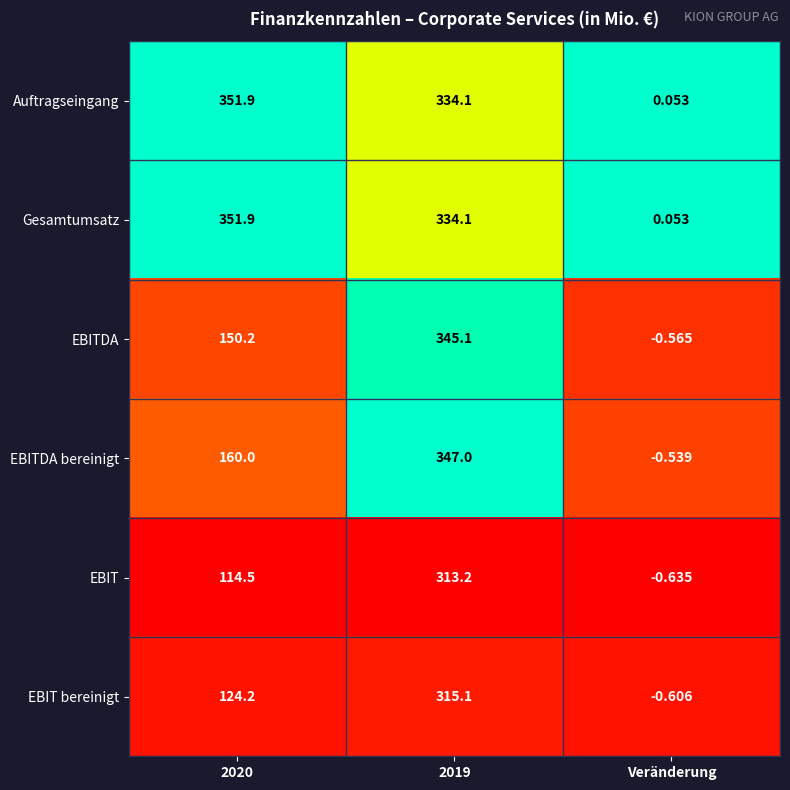

Is the value of Auftragseingang at 2019 greater than the value of EBITDA bereinigt at 2019?

No